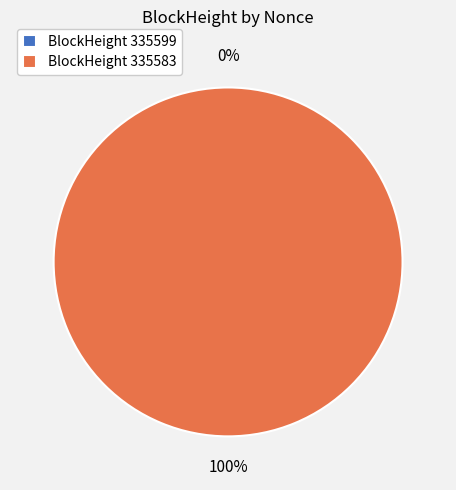

Do 335583 and 335599 together represent more than half of the pie?

Yes